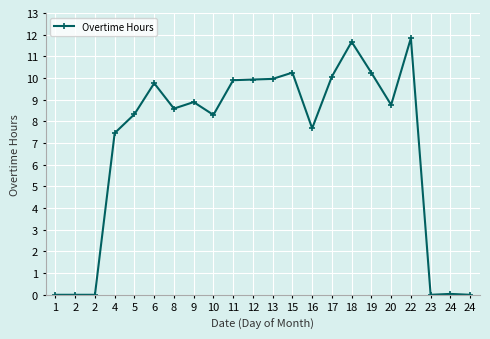

How many distinct data groups are displayed?

1